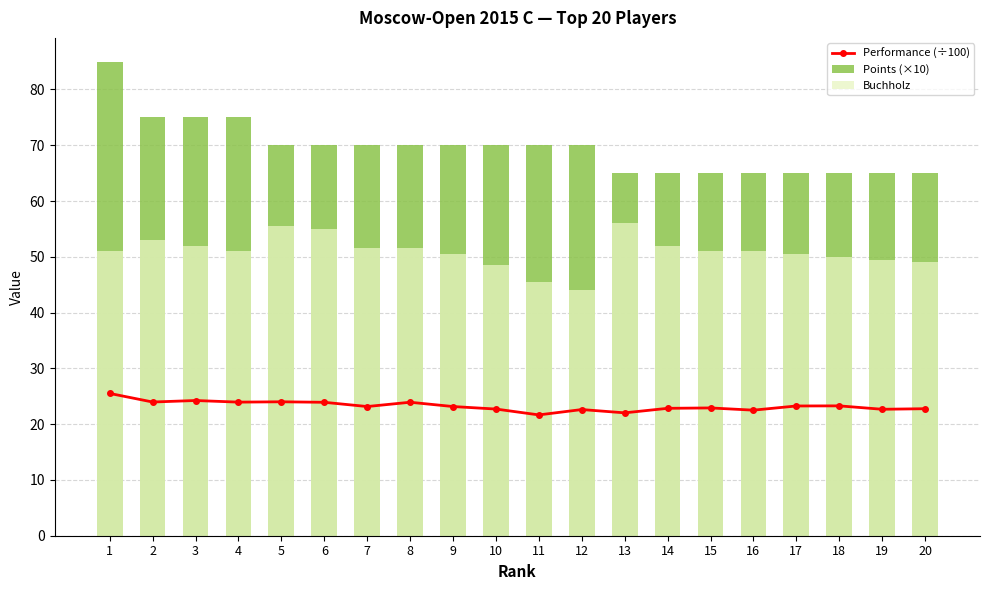

Rank the series by their average value, from highest to lowest.

Points (×10), Buchholz, Performance (÷100)